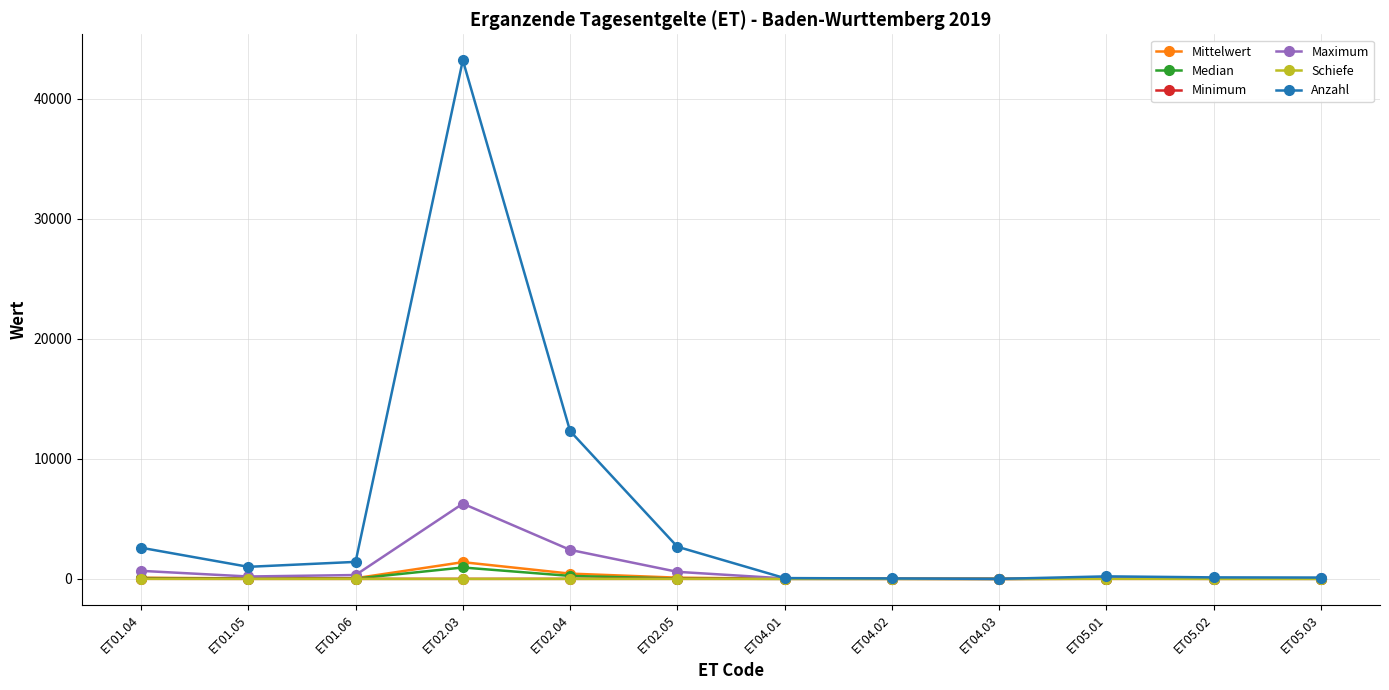

At which category does Anzahl reach its first local peak?

ET02.03